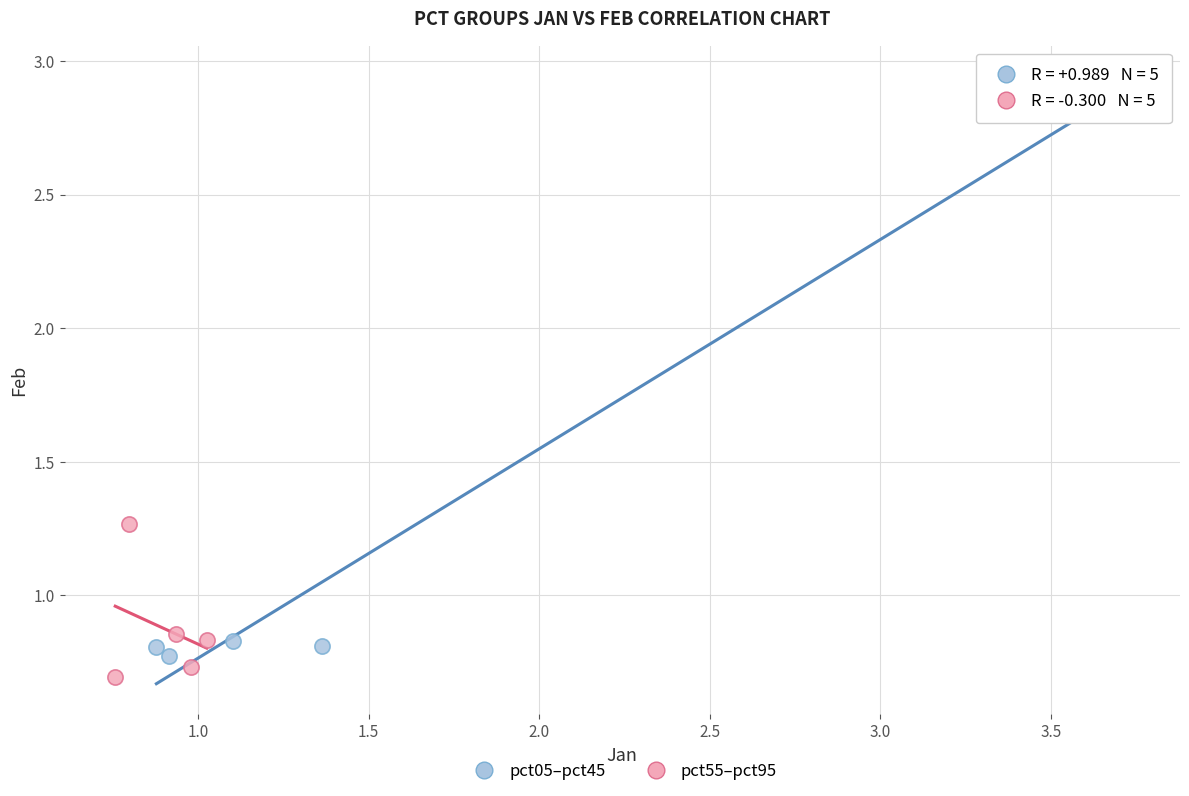

Which series contains the highest Y value?

pct05–pct45